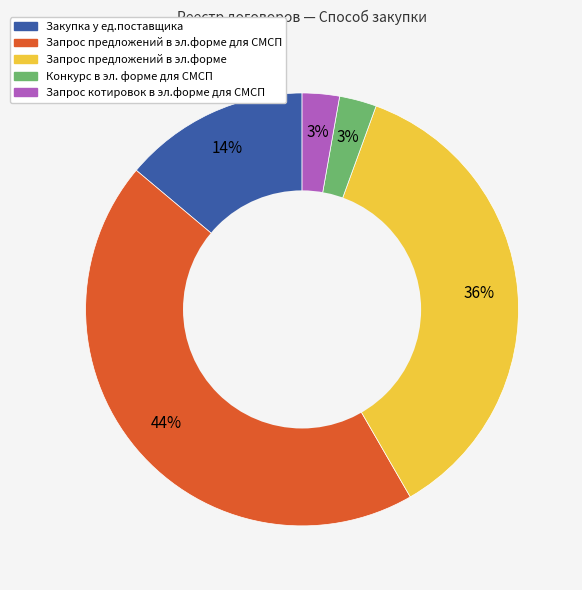

Is there any slice that represents more than half of the pie?

No